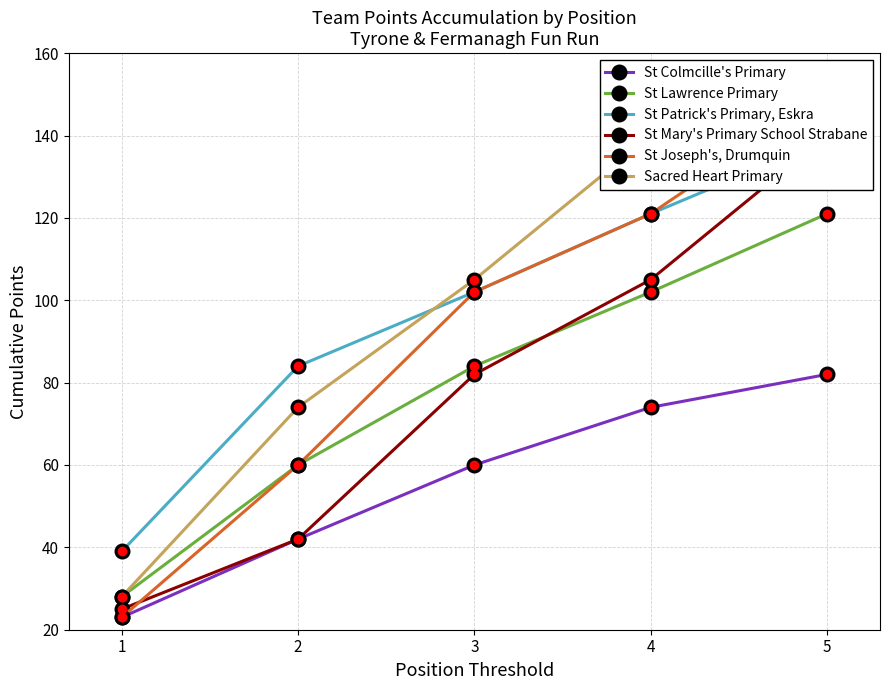

Count the number of categories in the chart.

5